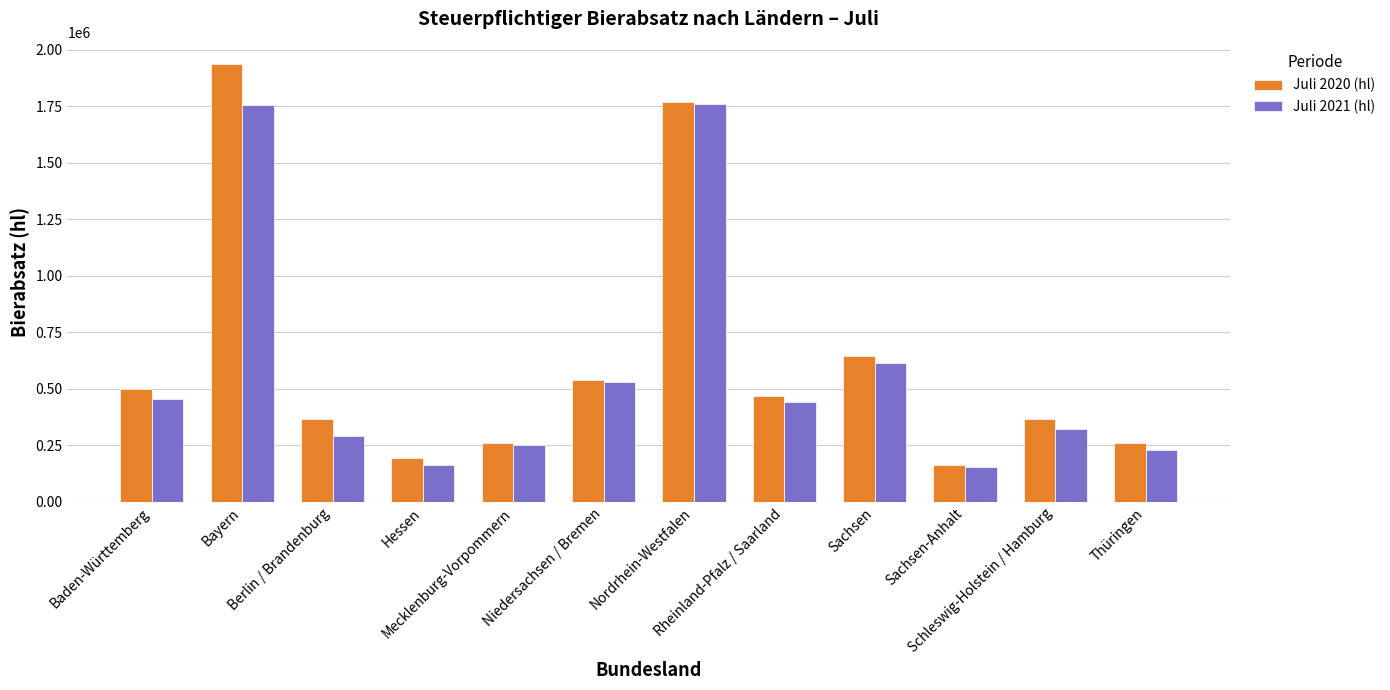

Read the Juli 2020 (hl) value at Baden-Württemberg.

499567.3